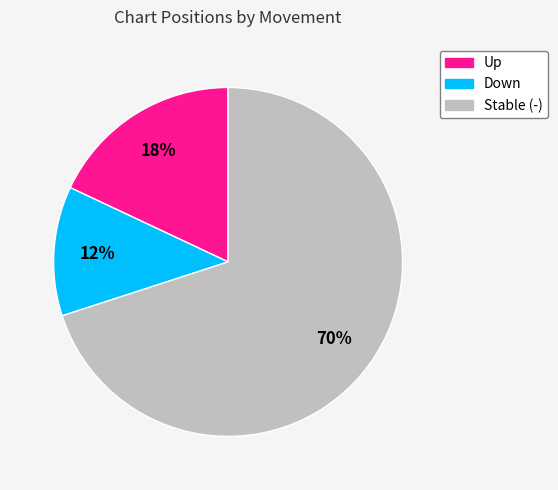

To the nearest percent, what is the difference between the largest and smallest slice percentages?

58%